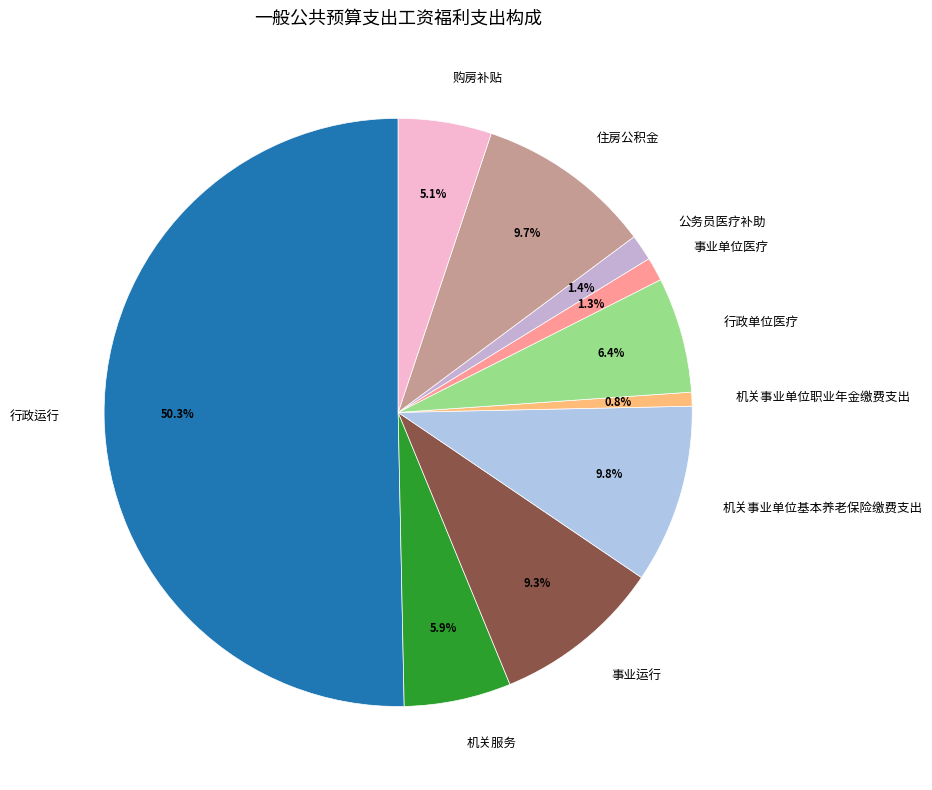

Which slice represents more than half of the pie?

行政运行